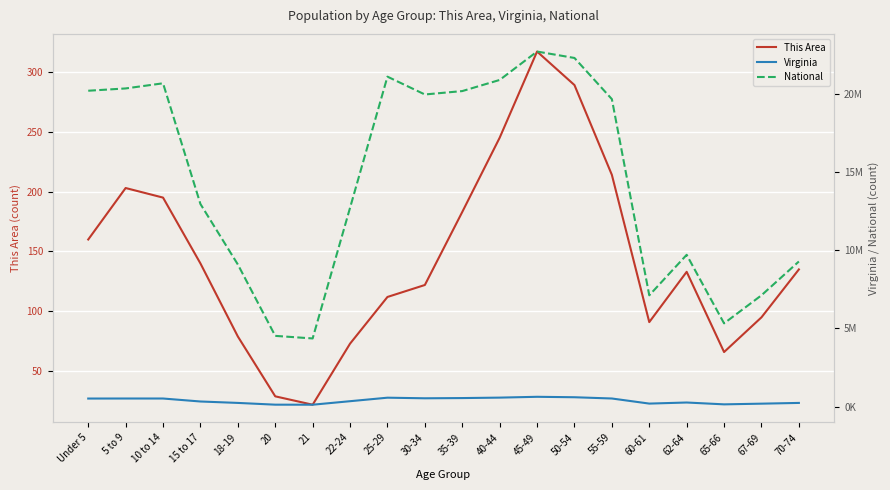

Reading right to left, extract all data points from this chart.

This Area: 70-74=135	67-69=95	65-66=66	62-64=133	60-61=91	55-59=214	50-54=289	45-49=317	40-44=245	35-39=183	30-34=122	25-29=112	22-24=73	21=22	20=29	18-19=79	15 to 17=140	10 to 14=195	5 to 9=203	Under 5=160
Virginia: 70-74=229502	67-69=182148	65-66=138154	62-64=255740	60-61=186629	55-59=512595	50-54=592845	45-49=621155	40-44=568865	35-39=540063	30-34=526077	25-29=564342	22-24=339728	21=114918	20=117445	18-19=230008	15 to 17=320957	10 to 14=511246	5 to 9=511849	Under 5=509625
National: 70-74=9278166	67-69=7115361	65-66=5319902	62-64=9704197	60-61=7113727	55-59=19664805	50-54=22298125	45-49=22708591	40-44=20890964	35-39=20179642	30-34=19962099	25-29=21101849	22-24=12712576	21=4354294	20=4519129	18-19=9086089	15 to 17=12954254	10 to 14=20677194	5 to 9=20348657	Under 5=20201362